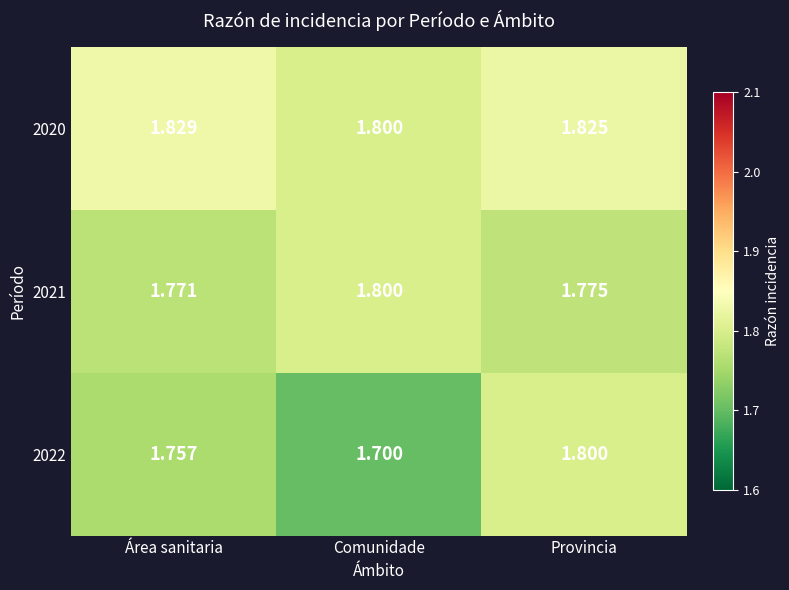

List the labels in order of 2022 value, smallest first.

Comunidade, Área sanitaria, Provincia